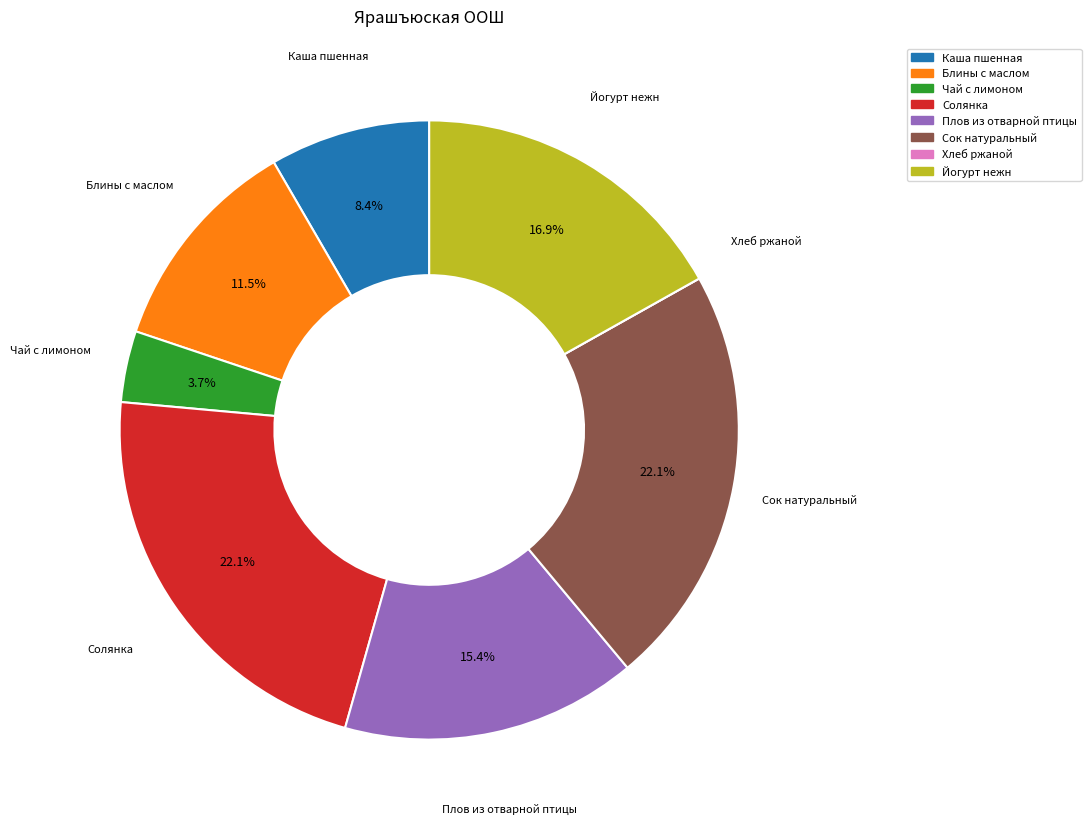

To the nearest percent, what is the difference between the largest and smallest slice percentages?

22%